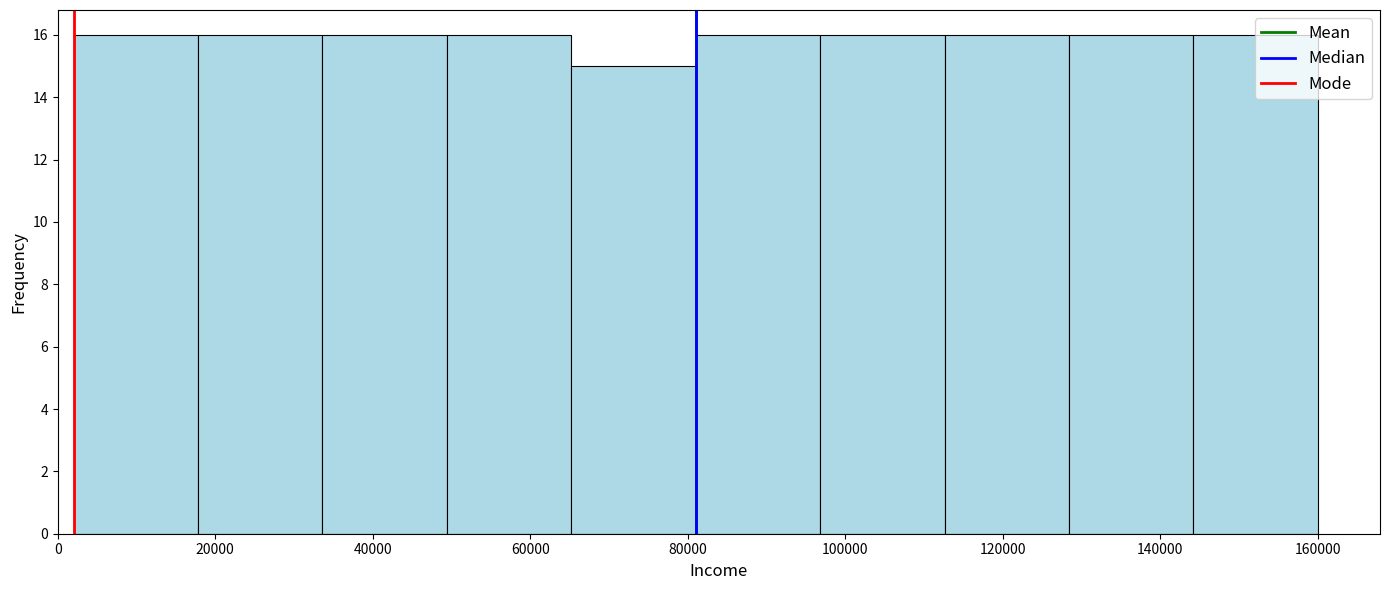

What is the height of the bar covering 17800 to 33600 on the x-axis? Neither the bar edges nor the heights are printed on the chart, so give them approximately, as read against the axes.

16